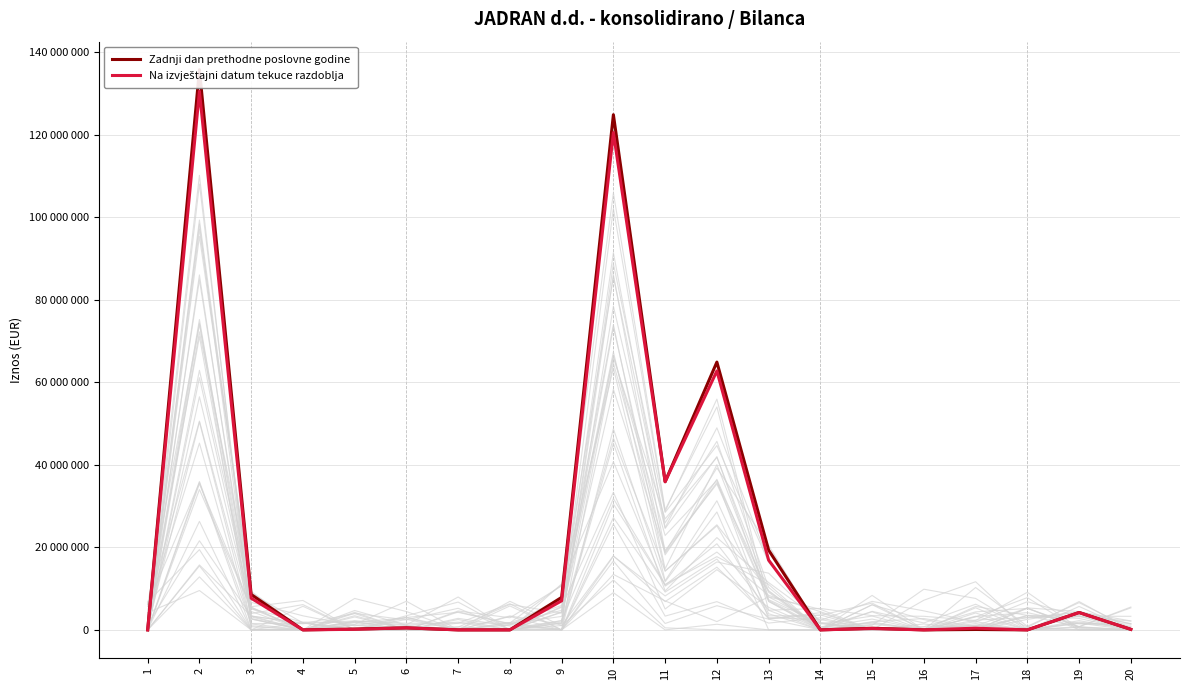

True or false: Zadnji dan prethodne poslovne godine and Na izvještajni datum tekuce razdoblja intersect in this chart.

False